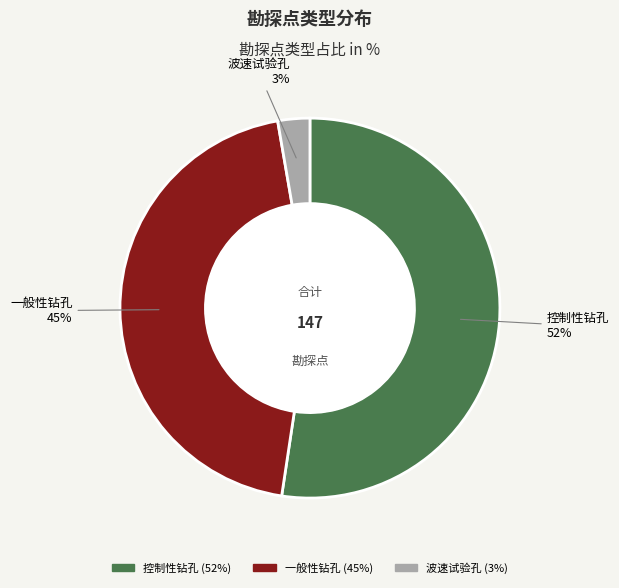

Approximately how many times larger is the value at 控制性钻孔 compared to 一般性钻孔?

1.2